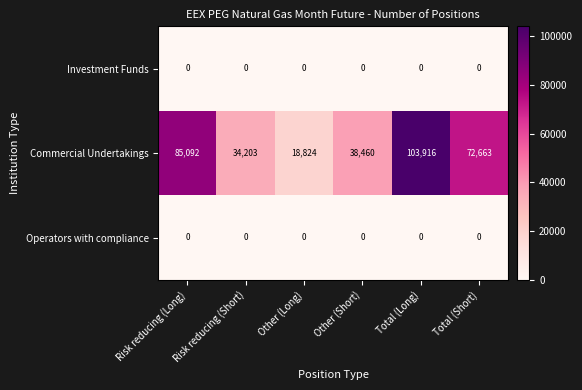

The Operators with compliance series shows 0 at Total (Long). True or false?

True